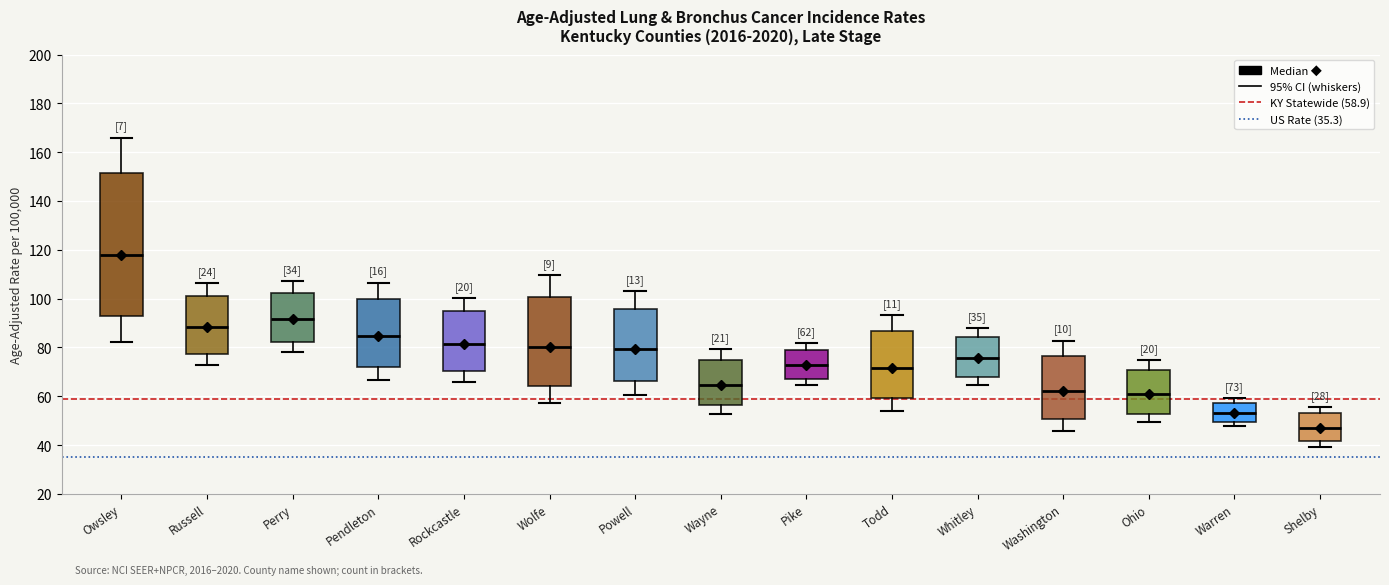

Comparing the boxes themselves (not the whiskers), which one is the tallest?

Owsley